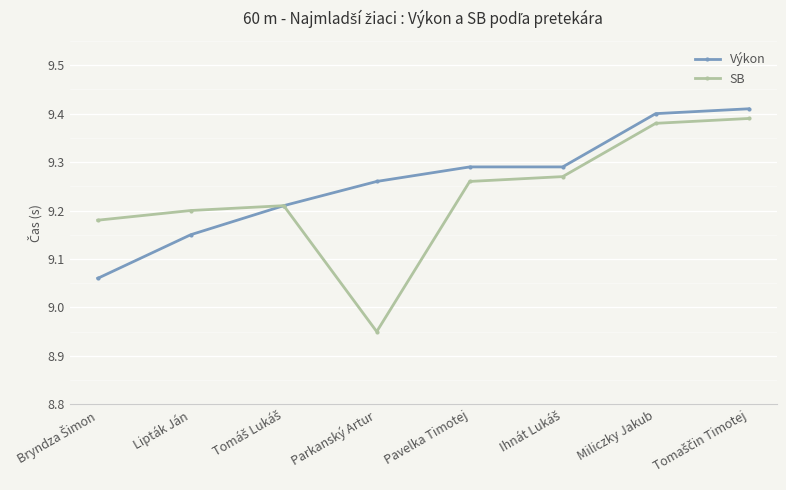

What is the total value across all series at Miliczky Jakub?

18.8